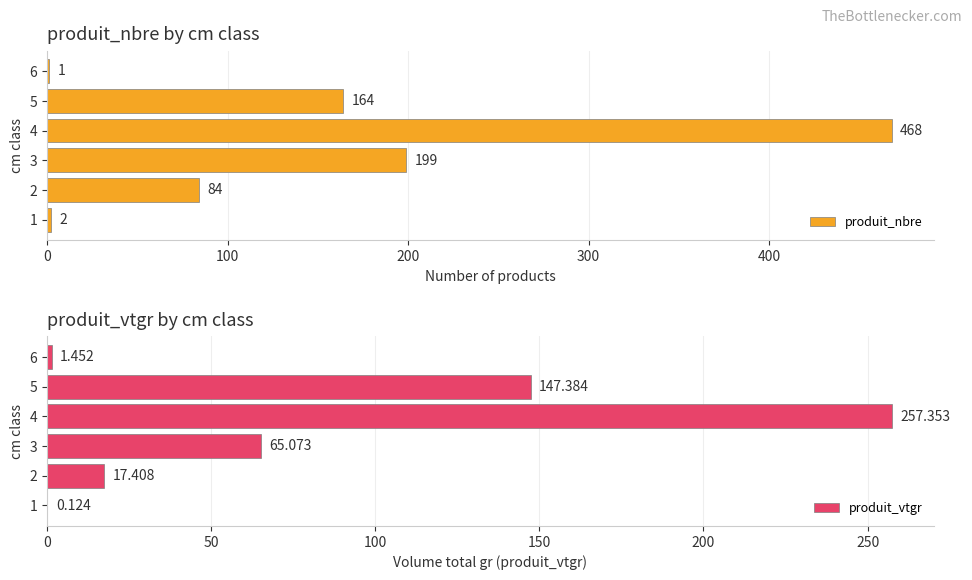

What is the difference between the maximum and minimum values in the produit_nbre series?

467.0